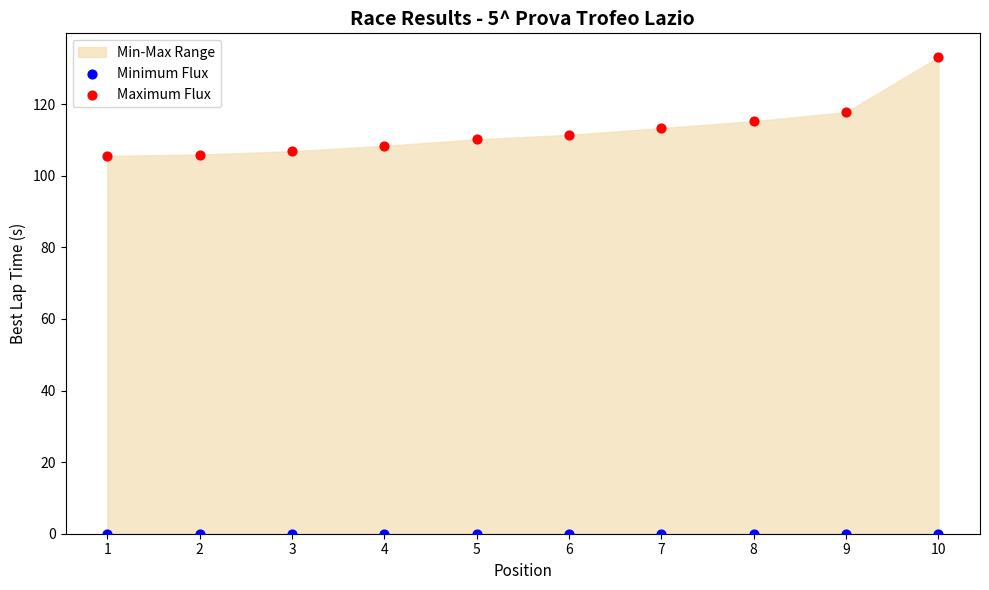

Which series reaches the minimum Y coordinate?

Minimum Flux